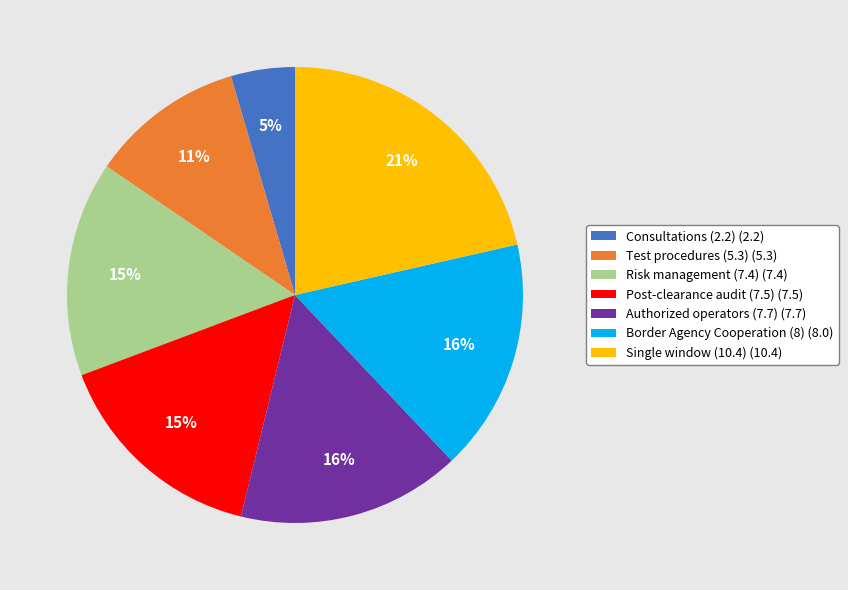

Is there any slice that represents more than half of the pie?

No